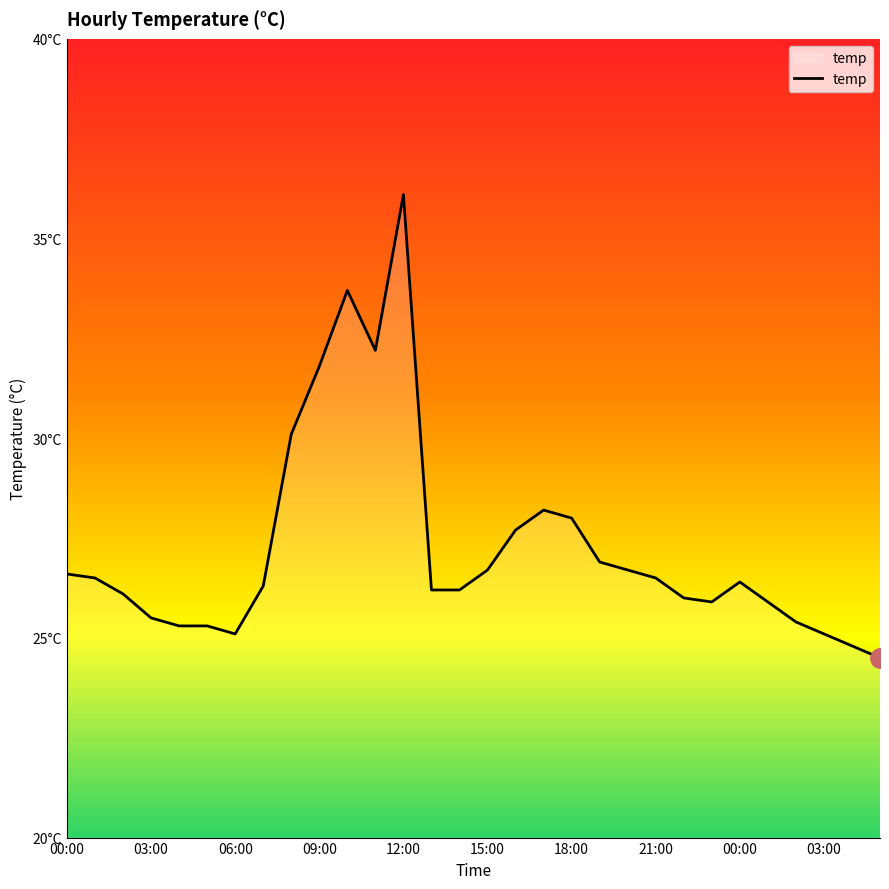

Does the chart have visible grid lines?

No